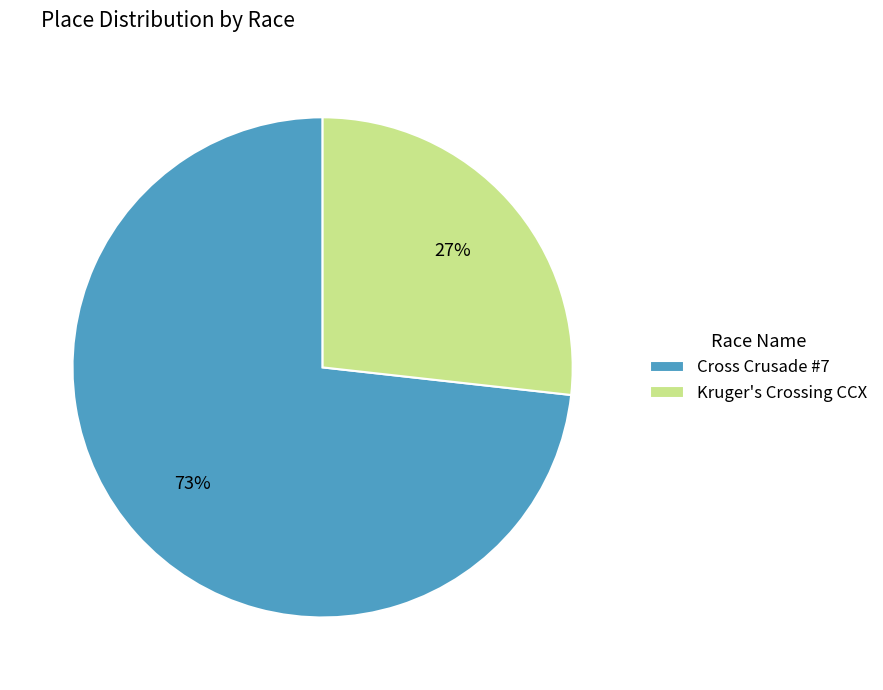

How many slices are in this pie chart?

2